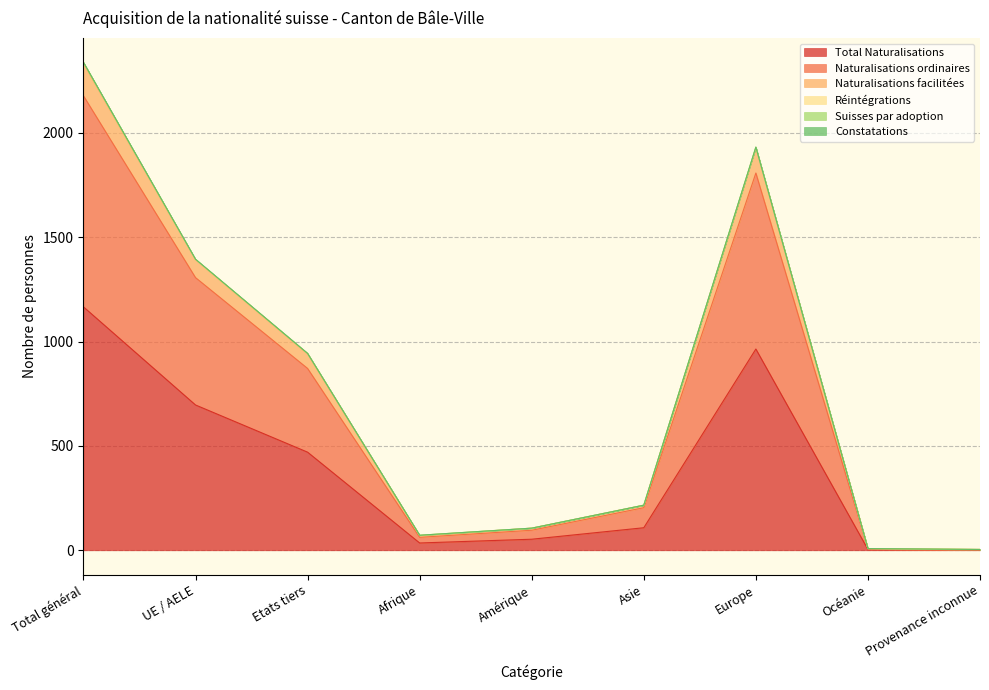

What is the label of the 1st point from the right?

Provenance inconnue